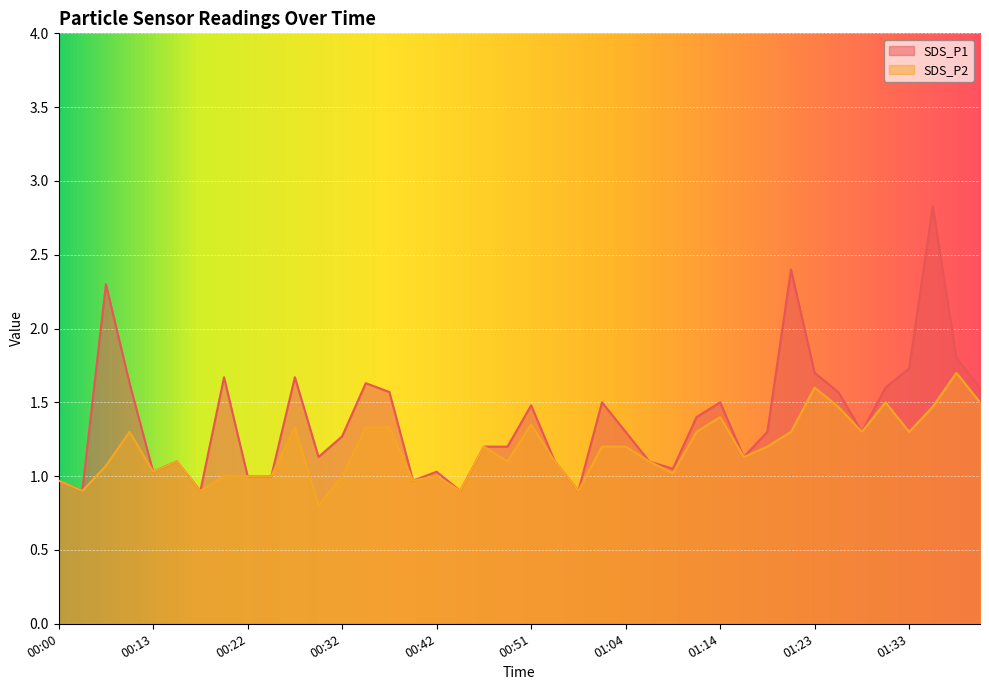

Does the chart display data point markers on the line(s)?

No